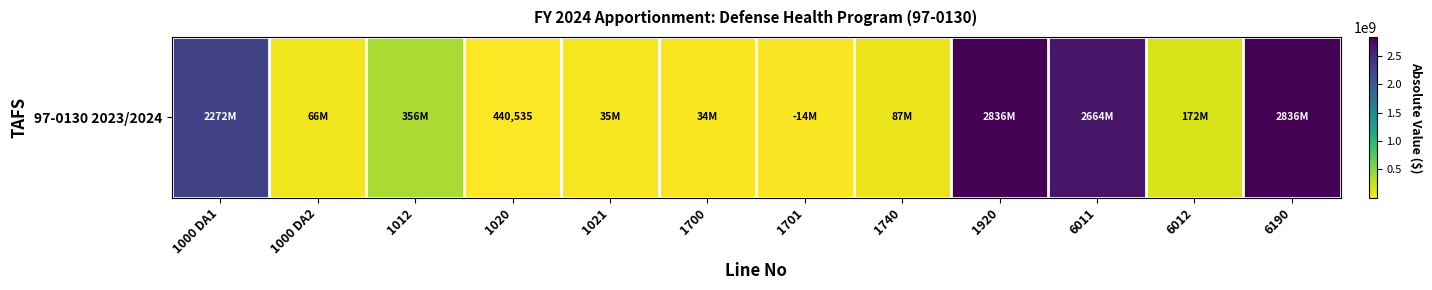

What is the sum of the values at 6012 and 1740?

259179752